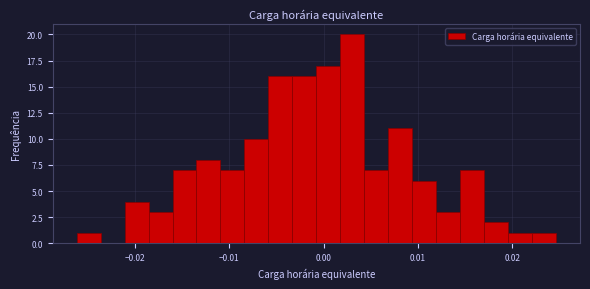

Read against the x-axis, roughly where is the centre of the tallest bar?

0.003